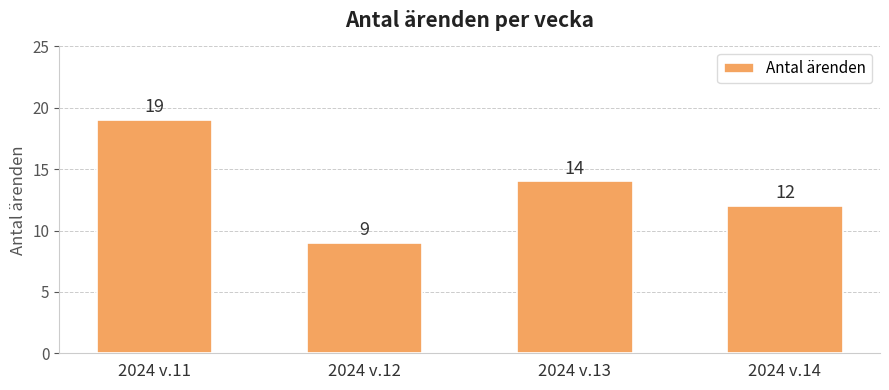

The value at 2024 v.11 is 28. True or false?

False